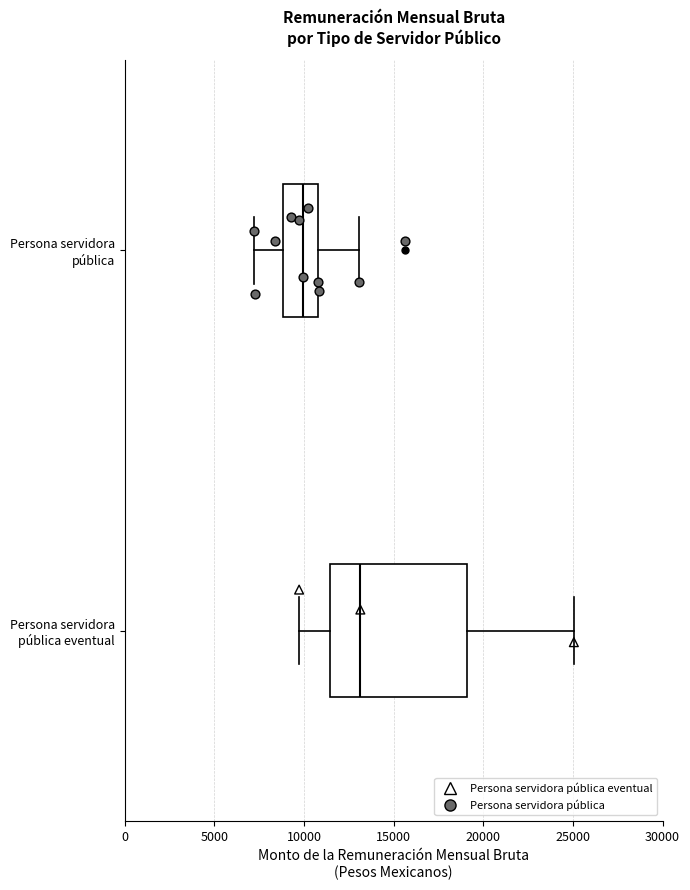

Which box is the widest, from its left edge to its right edge?

Persona servidora pública eventual